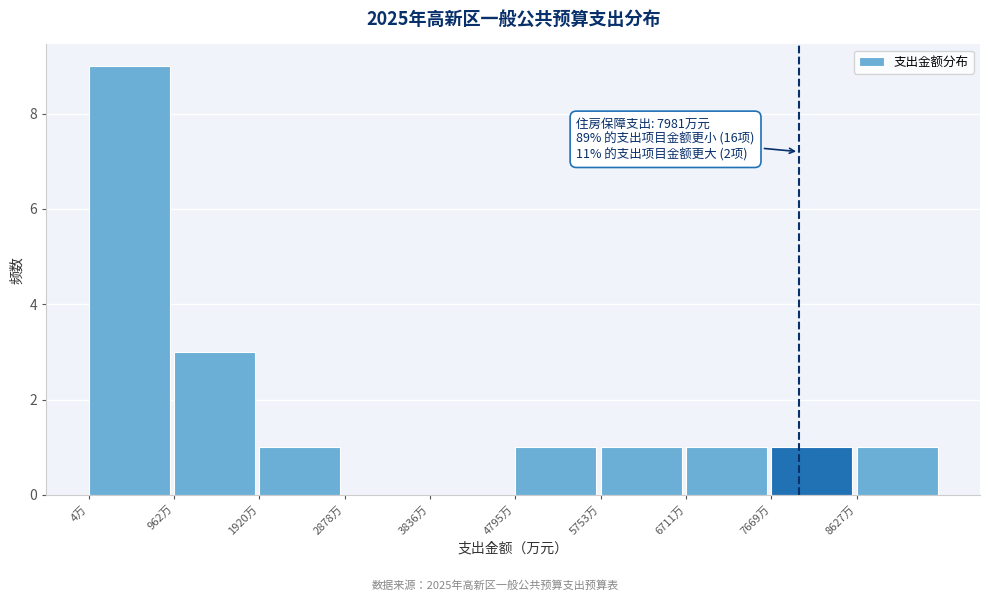

Which range on the x-axis has the tallest bar?

0 to 1000